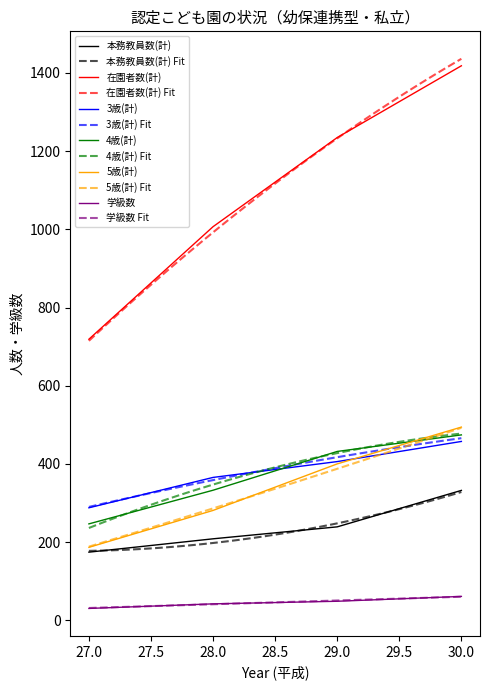

How many values in the 3歳(計) series are below 406?

2